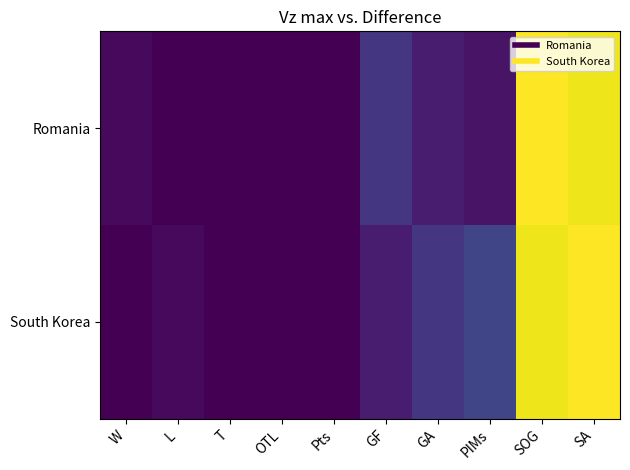

Rank the series by their maximum value, from highest to lowest.

Romania, South Korea